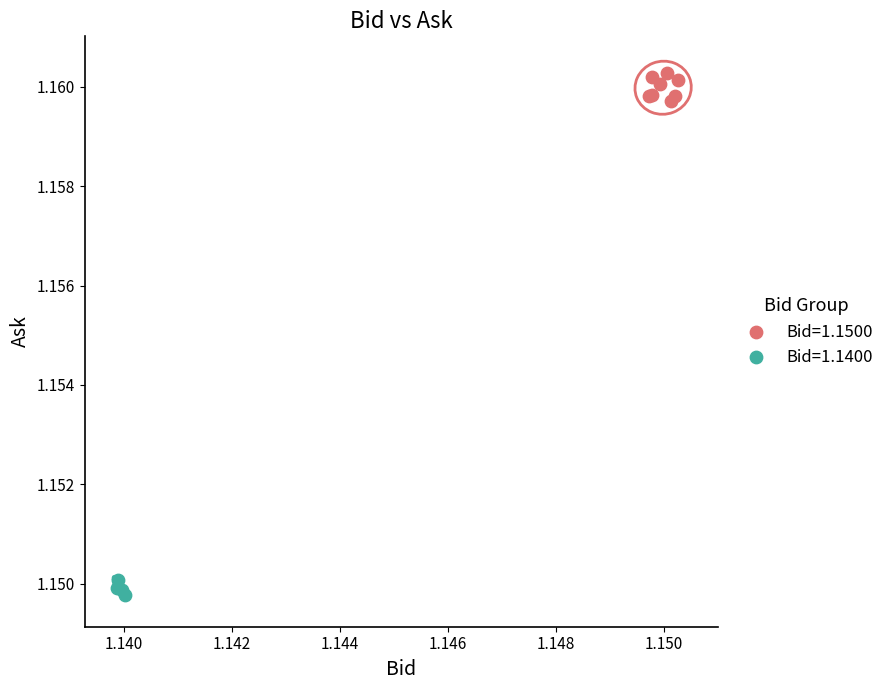

Which series reaches the maximum Y coordinate?

Bid=1.1500